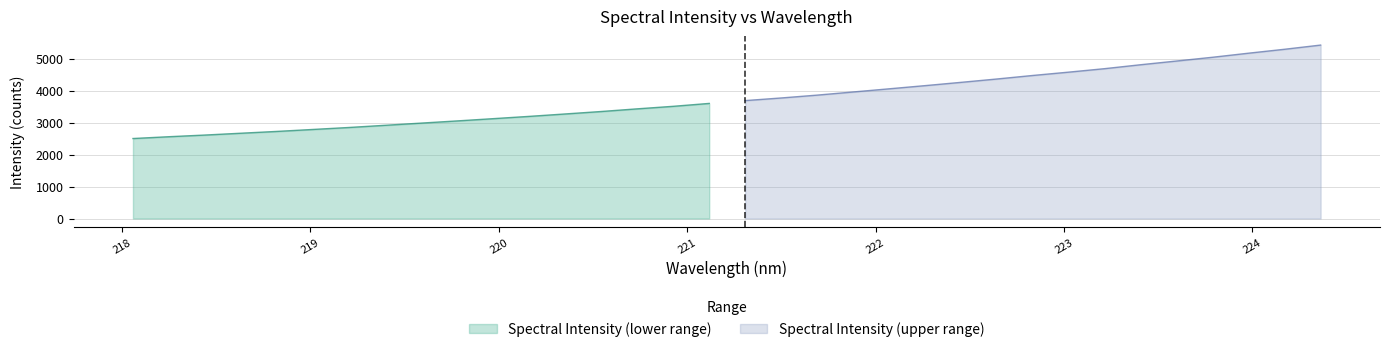

How many data points are above 3684?

17